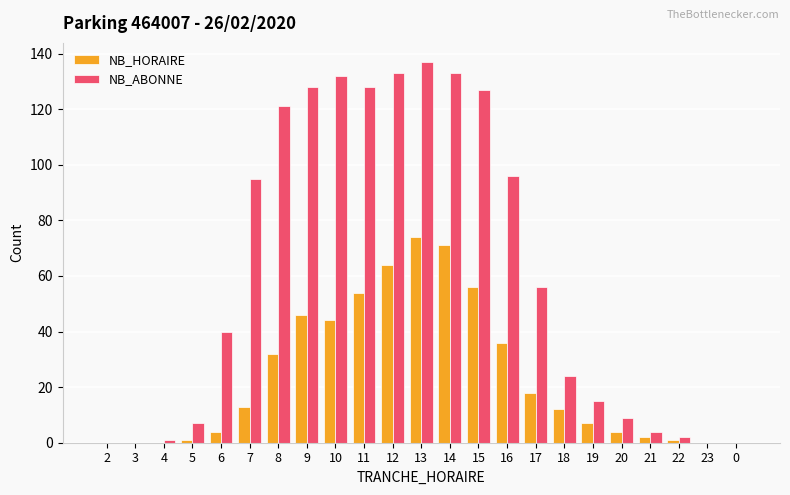

Which series changed the most between 7 and 18?

NB_ABONNE